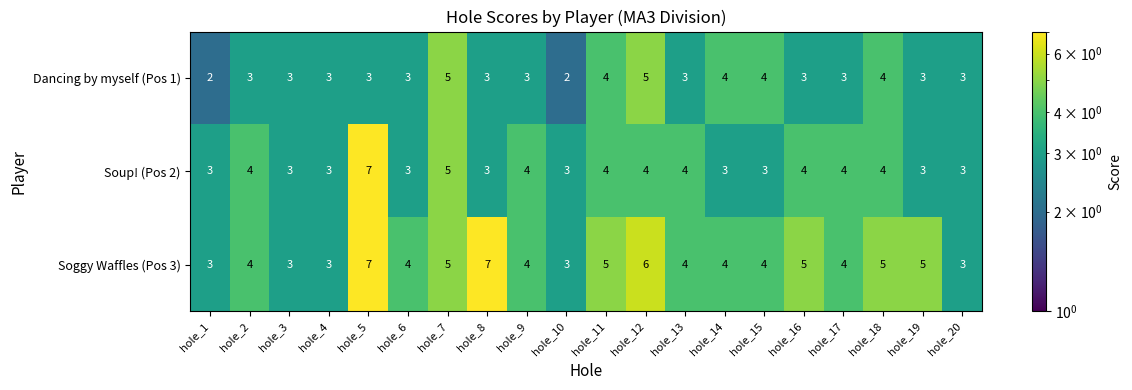

How many Dancing by myself (Pos 1) values are between 3 and 4?

16